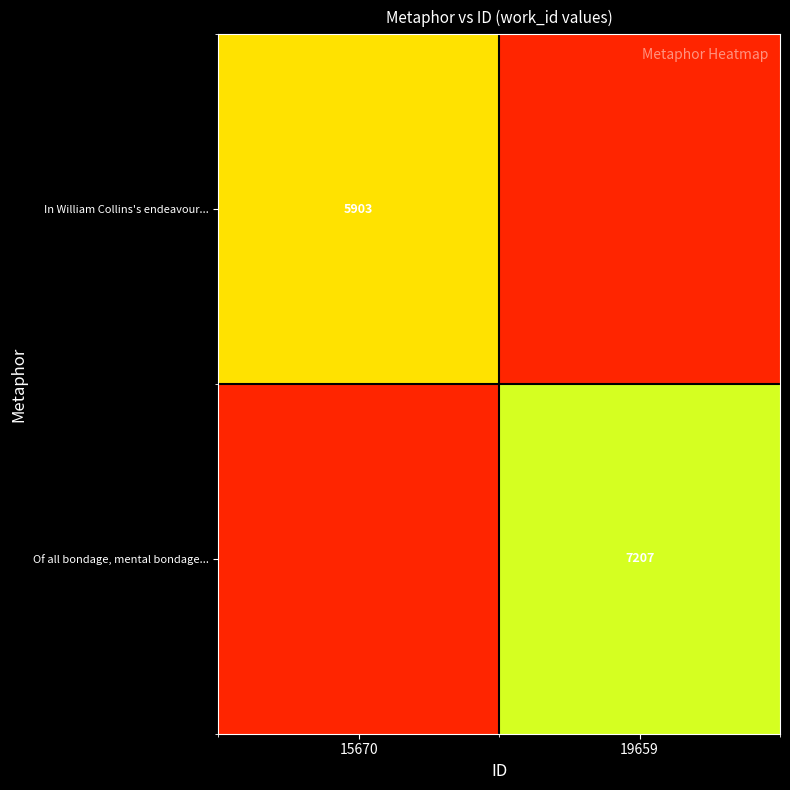

The In William Collins's endeavour... series shows 9776 at 15670. True or false?

False